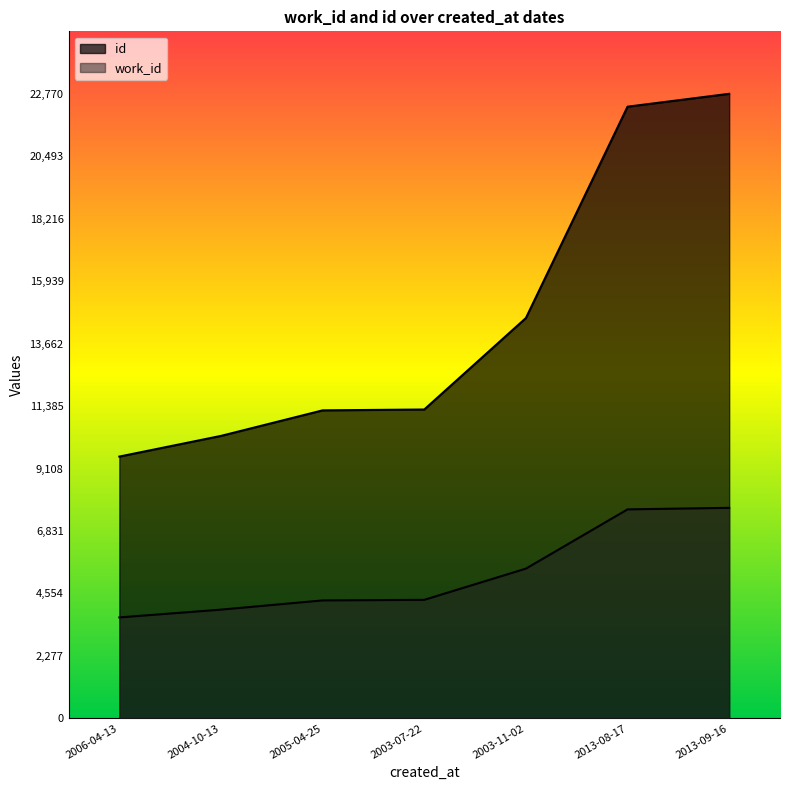

True or false: work_id and id cross at least once.

False